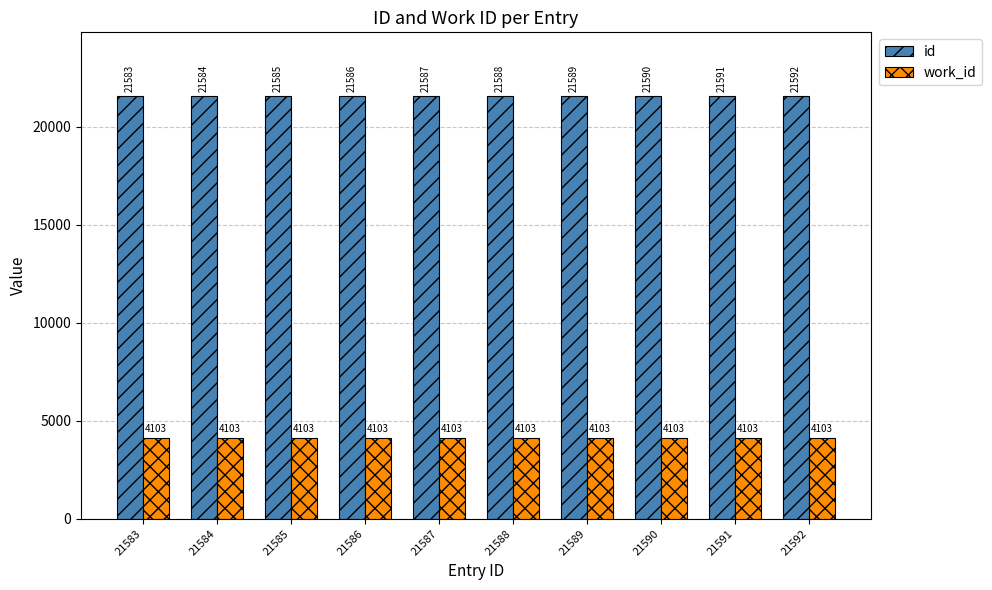

The work_id series shows 1353 at 21589. True or false?

False